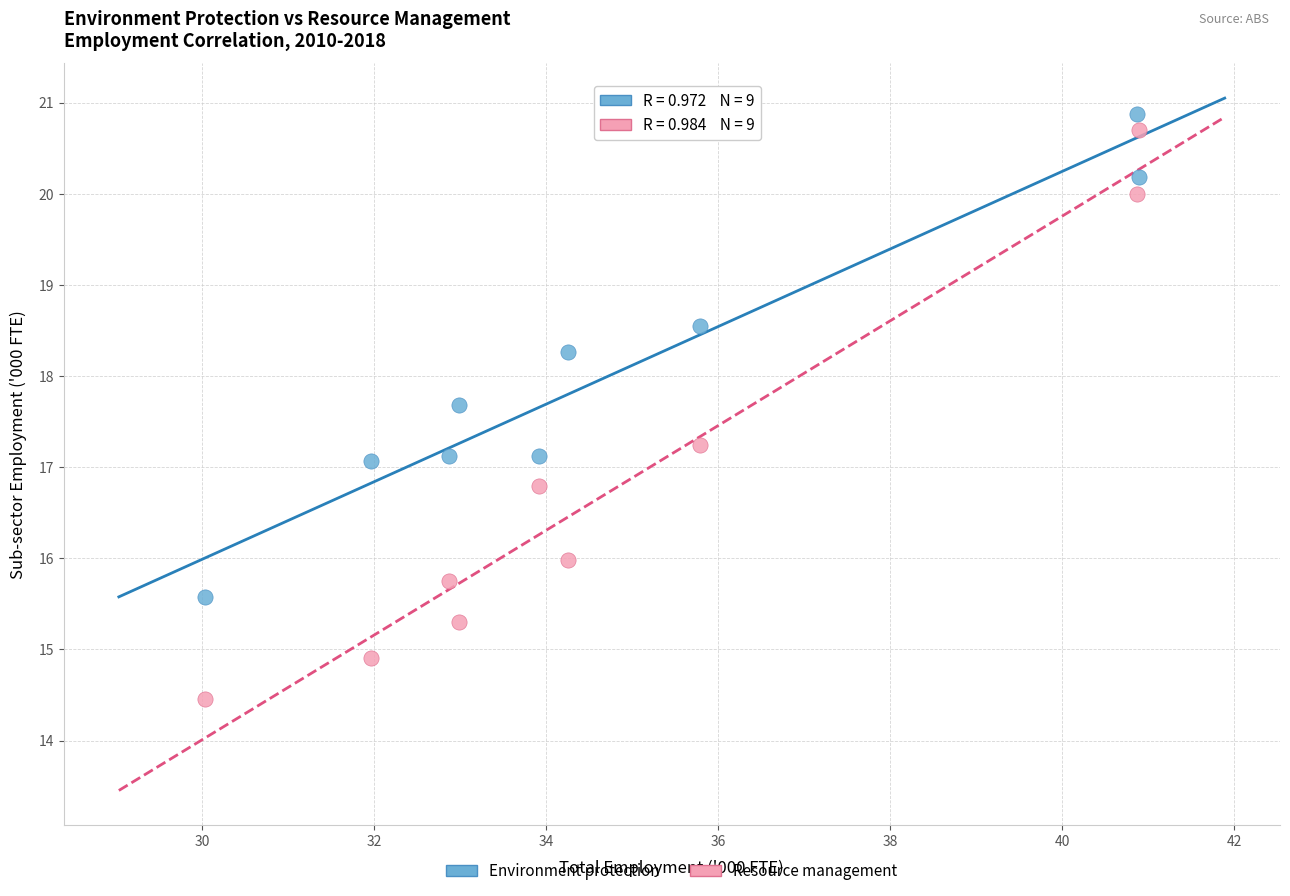

Across all data points, what is the range of X values (max minus min)?

10.9